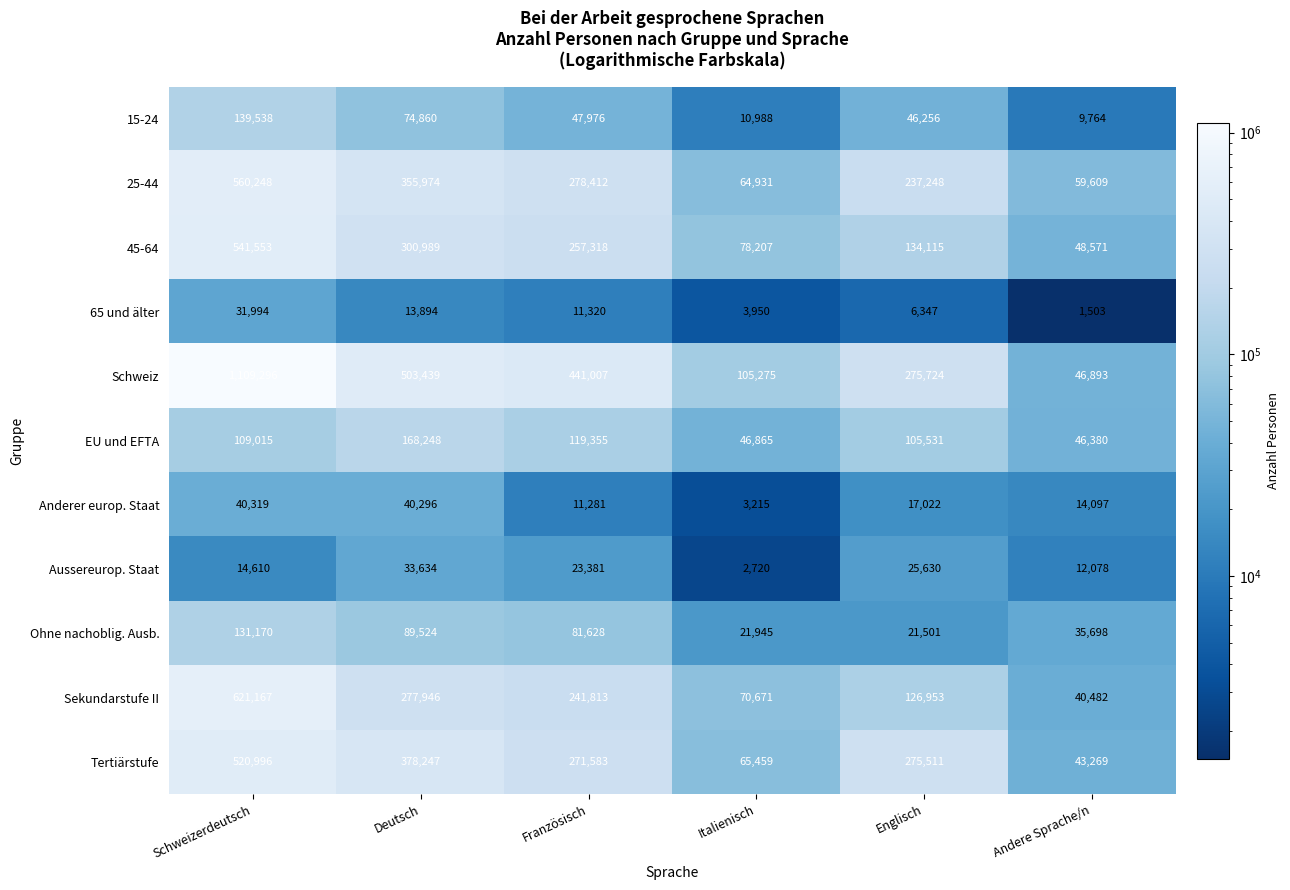

True or false: Aussereurop. Staat has a value of 37815 at Französisch.

False